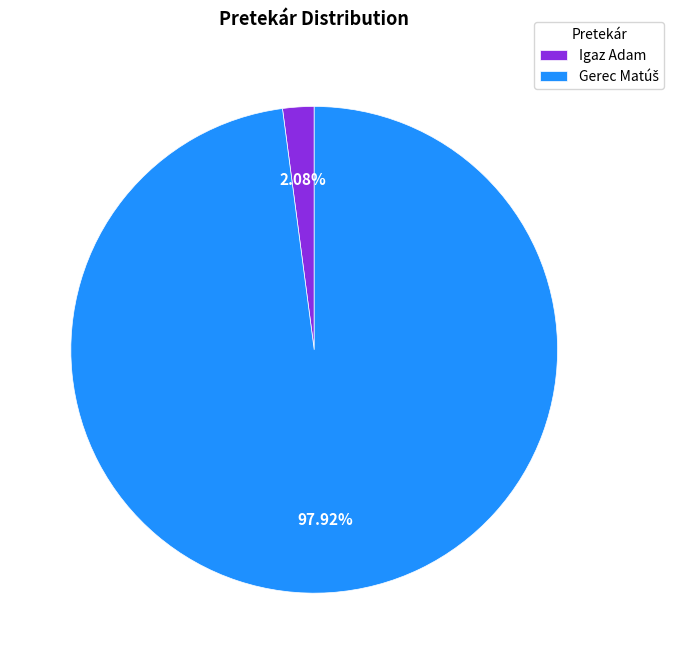

Does any single category account for the majority?

Yes